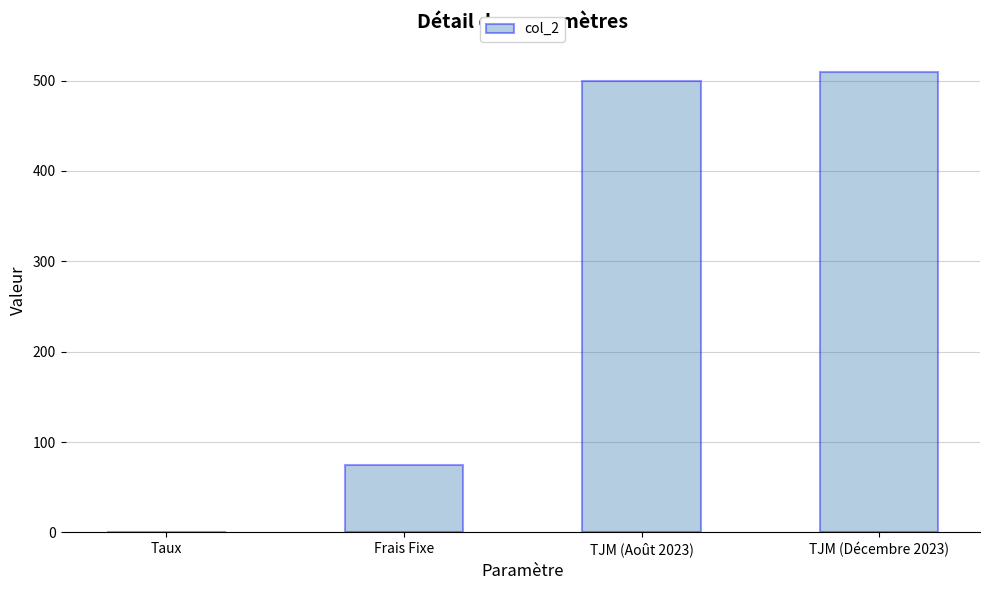

What is the change in value from Frais Fixe to TJM (Août 2023)?

+425.0